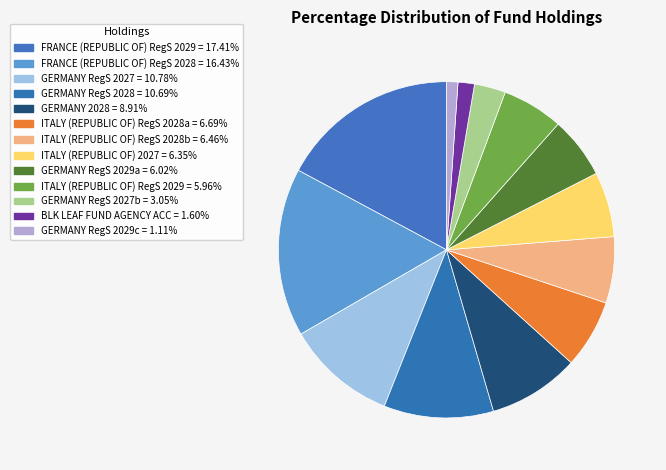

Is there any slice that represents more than half of the pie?

No